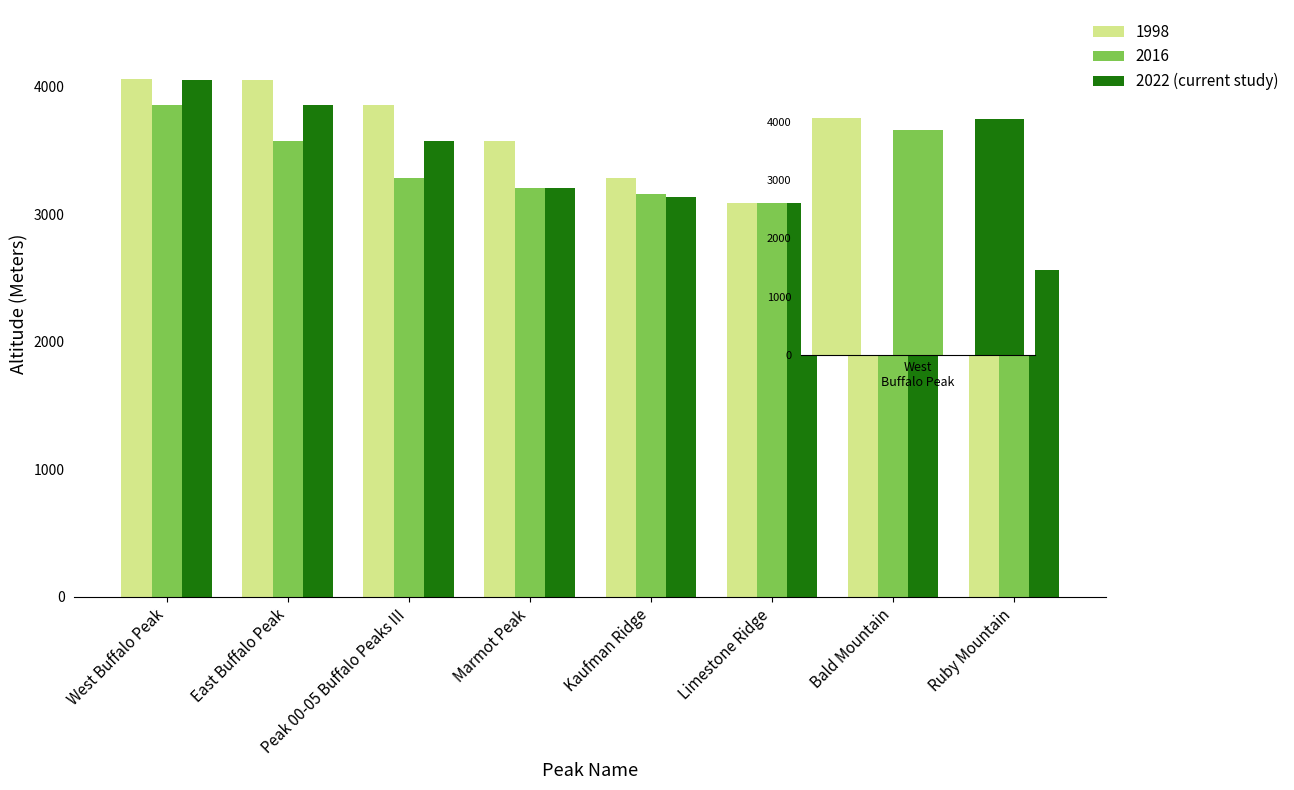

Does the chart contain stacked bars?

No